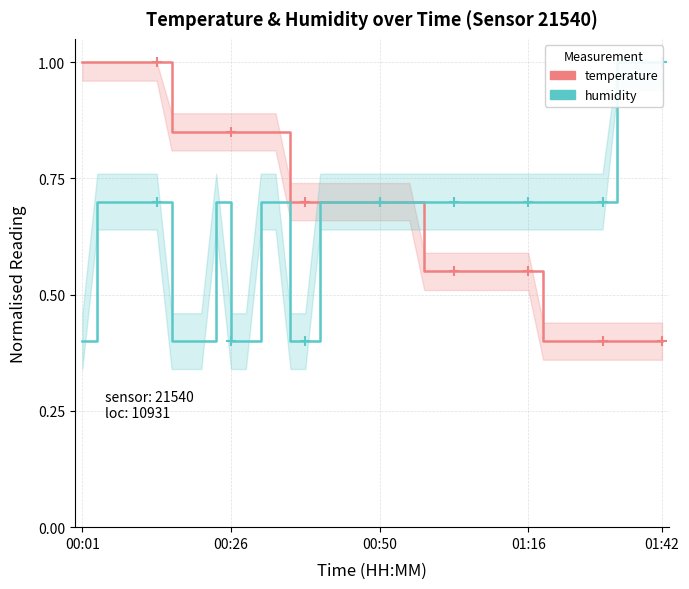

What is the label of the 15th point from the right?

25